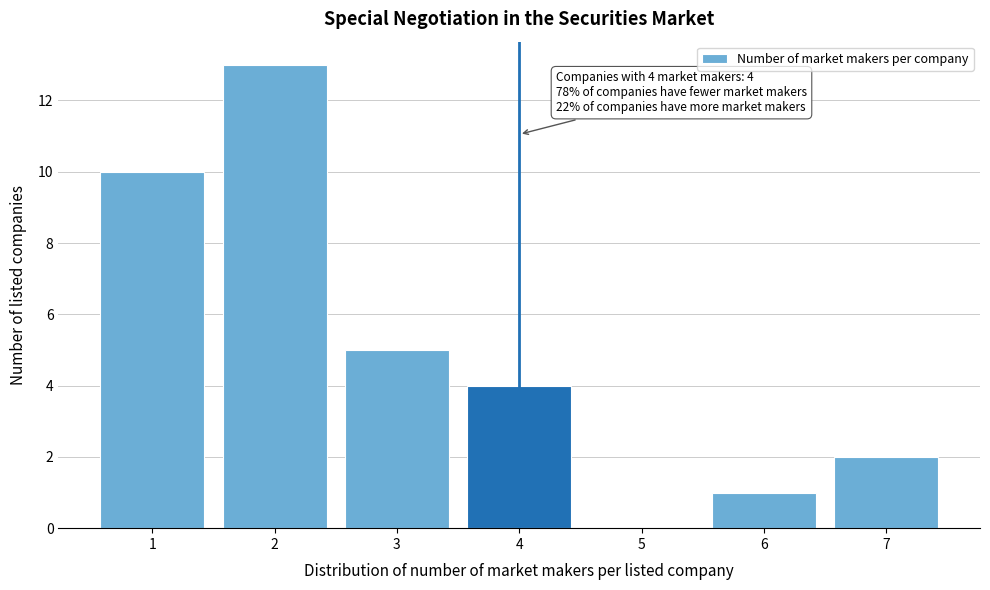

Reading left to right, what are all the values shown in this chart?

1=10	2=13	3=5	4=4	5=0	6=1	7=2